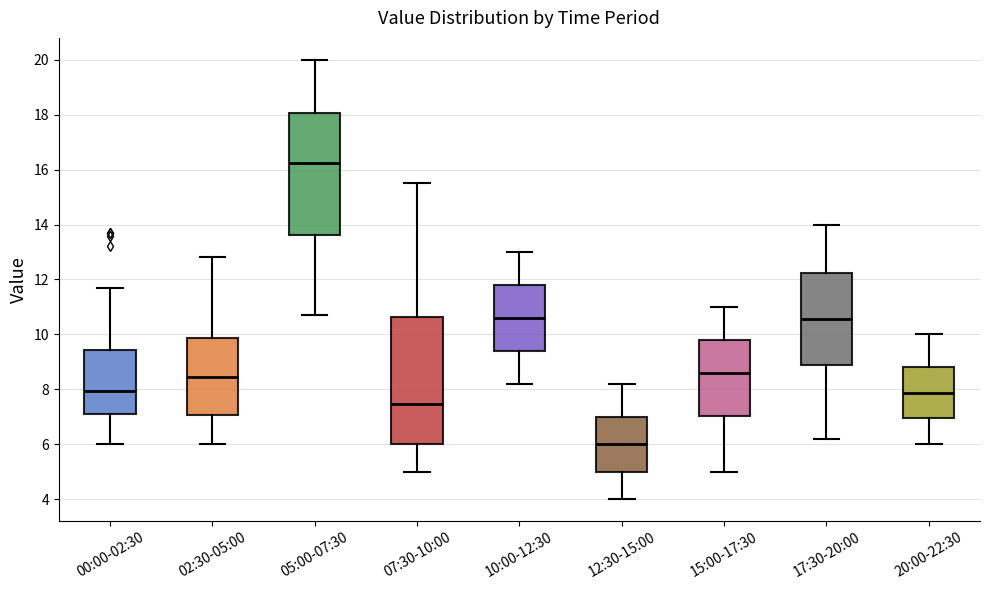

Where does the upper whisker of the box for 07:30-10:00 end on the y-axis? The values are not printed on the chart, so give them approximately, as read against the axis.

15.6